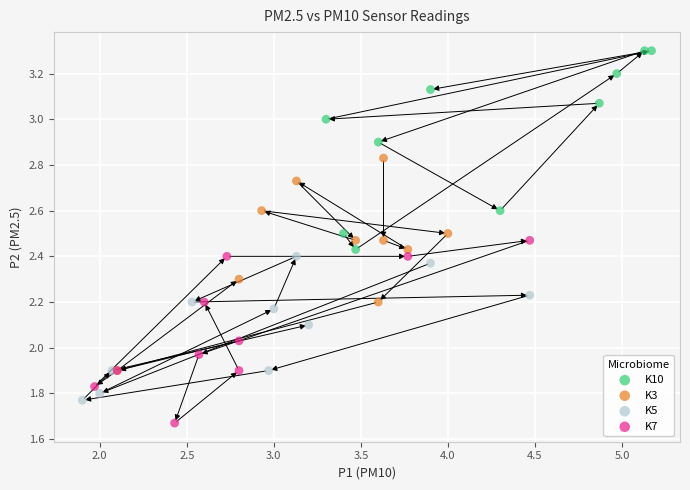

Which series contains the lowest Y value?

K7